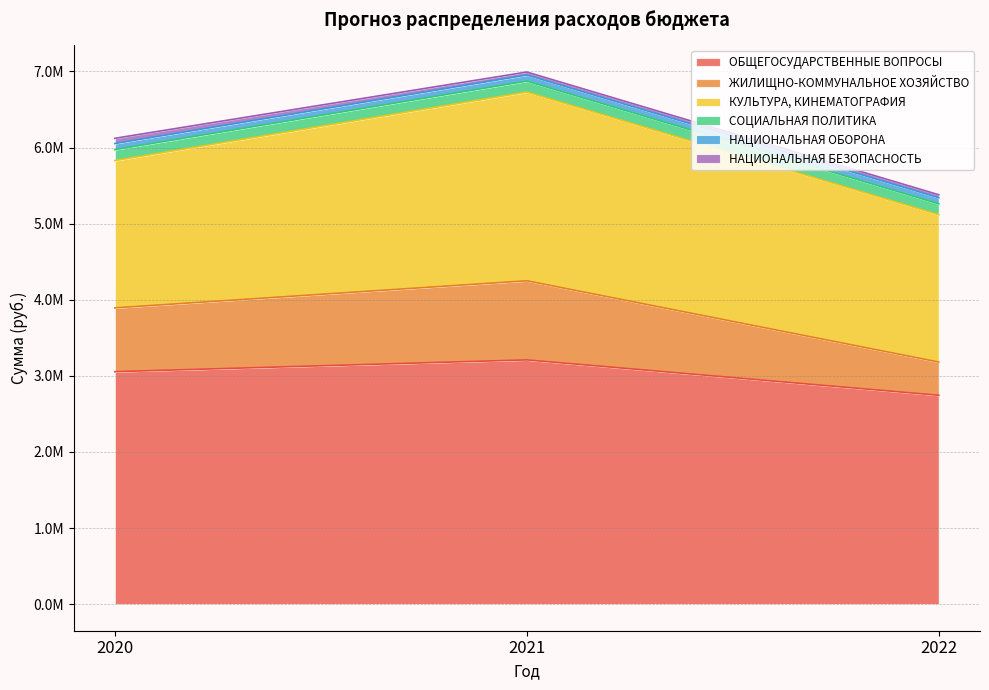

Between 2020 and 2022, which is larger?

2020